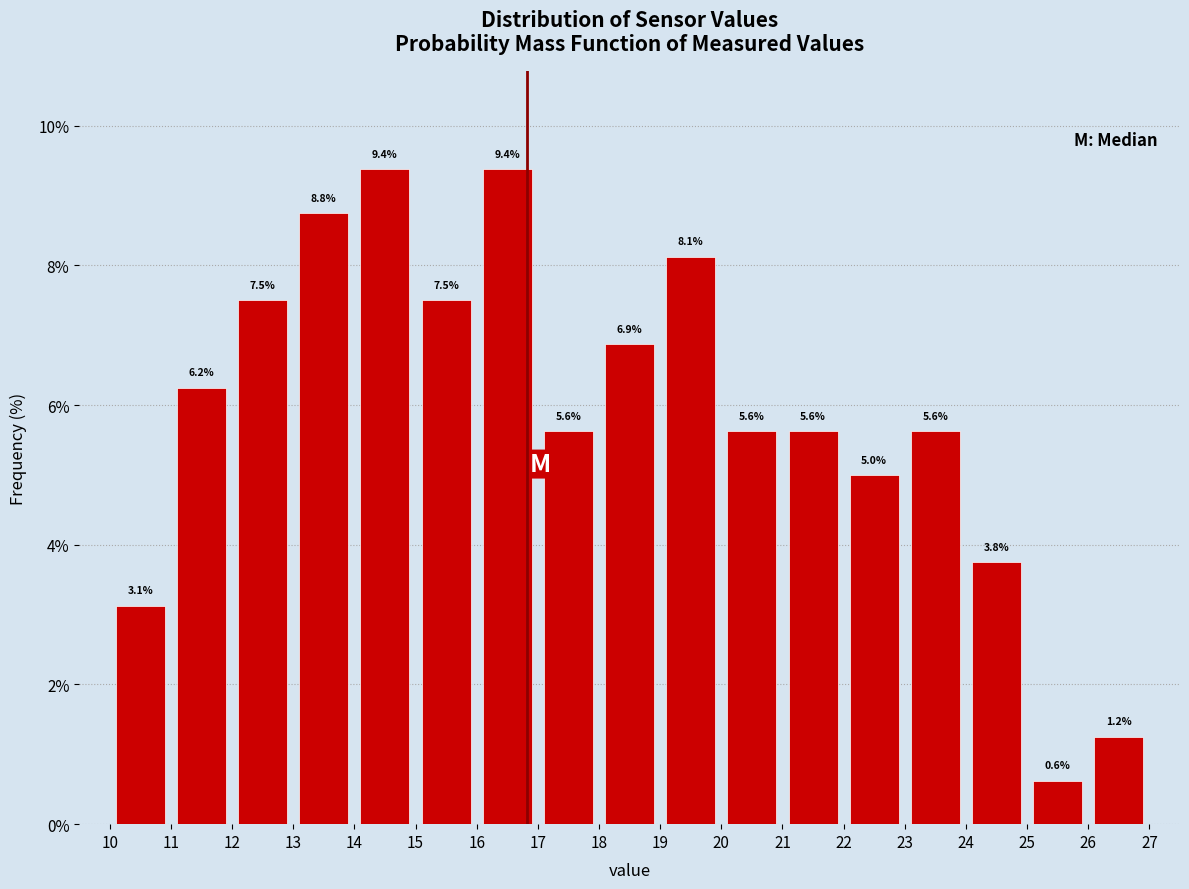

How tall is the bar that spans 18 to 19 on the x-axis?

6.9